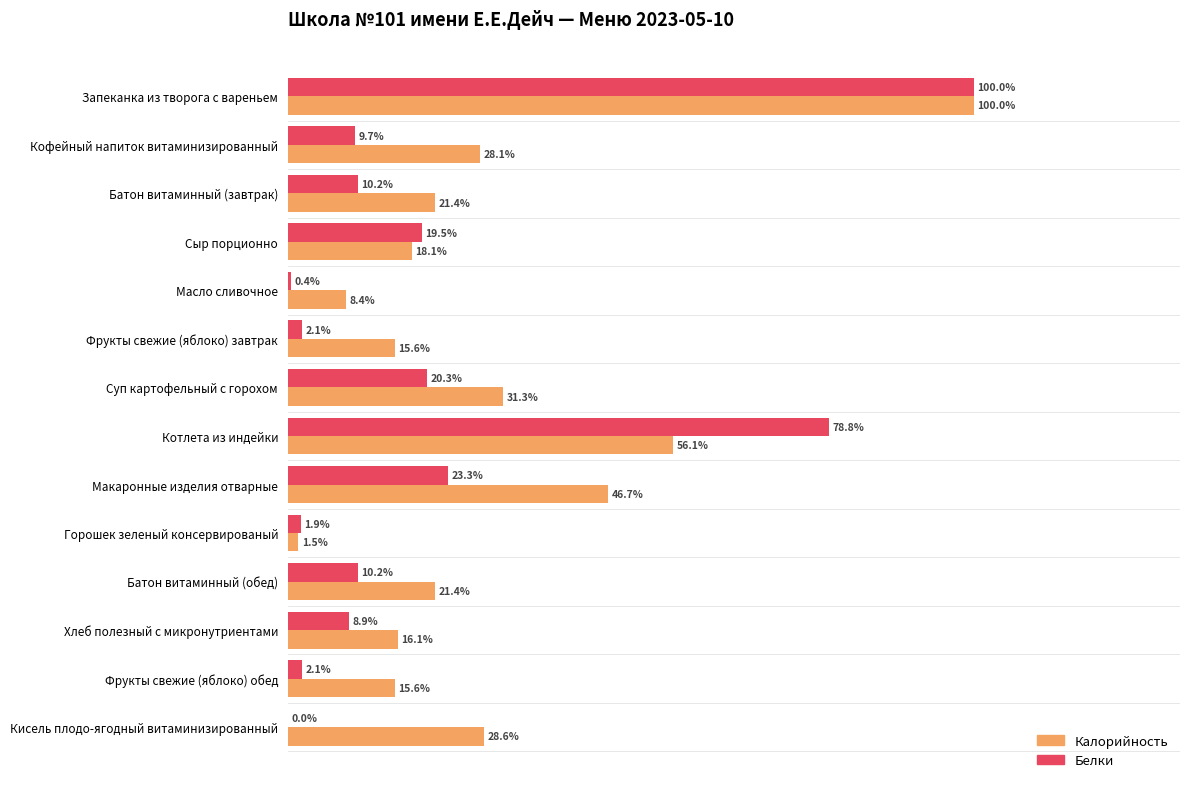

Where is Белки nearest to the value 50?

Макаронные изделия отварные